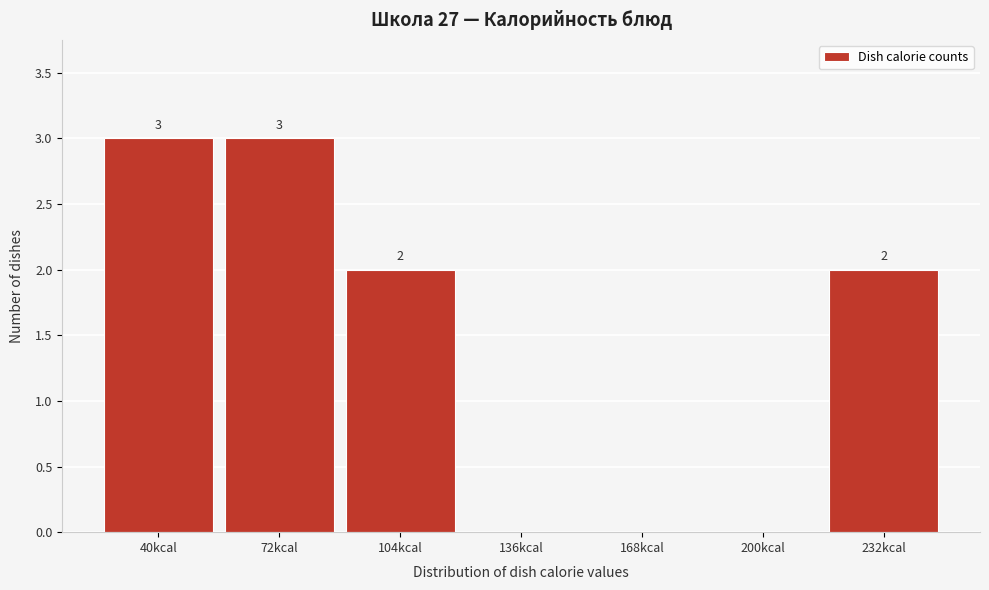

Reading right to left, extract all data points from this chart.

232kcal=2	200kcal=0	168kcal=0	136kcal=0	104kcal=2	72kcal=3	40kcal=3